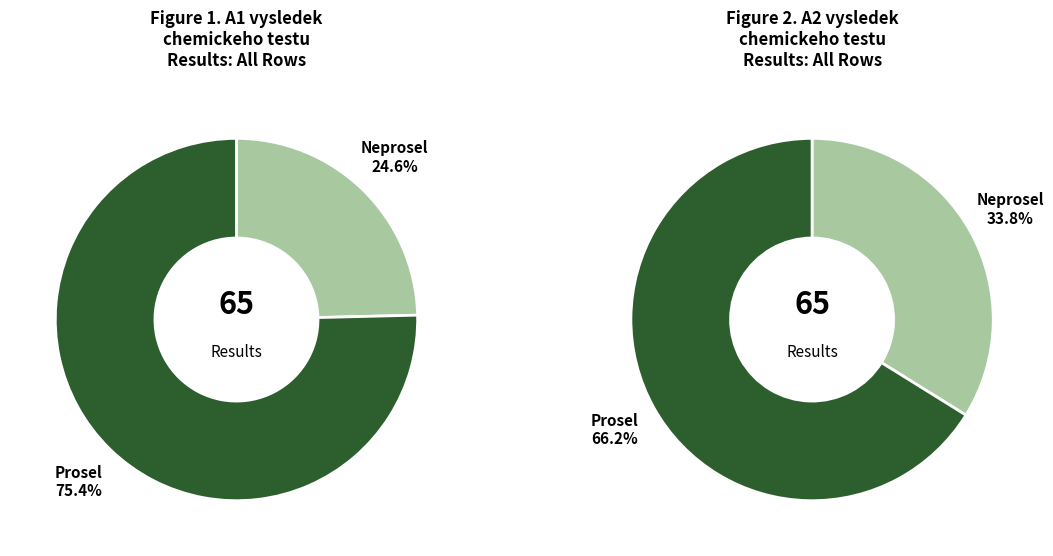

Do neprosel and prosel together represent more than half of the pie?

Yes